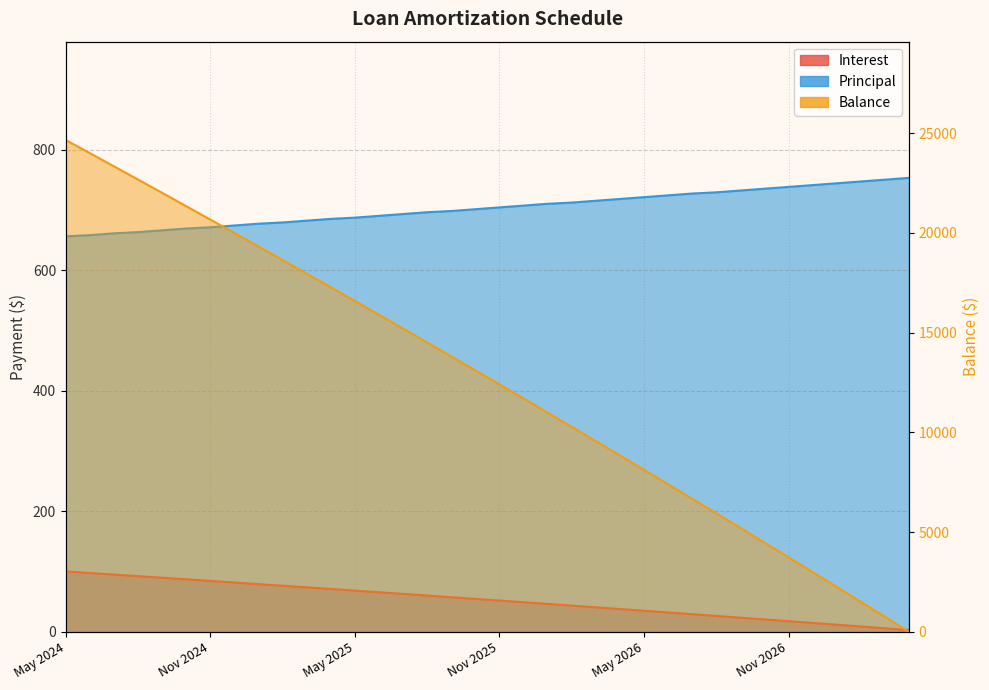

What is the label of the 36th point from the right?

May 2024